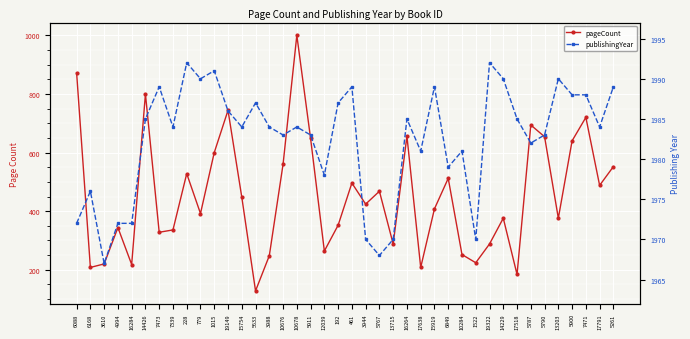

What is the sum of the publishingYear values at 10284 and 12039?

3959